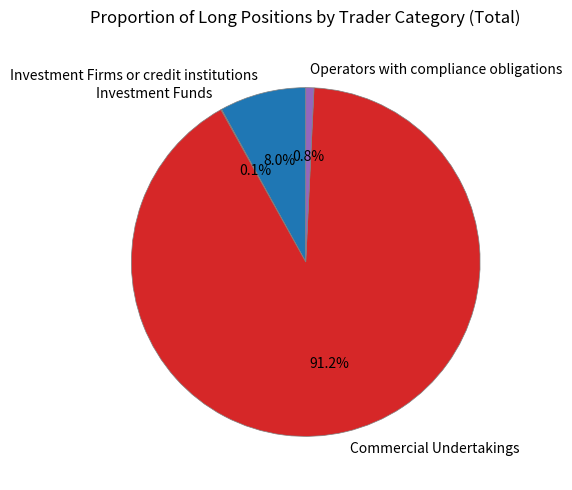

Is Operators with compliance obligations the majority of the pie?

No